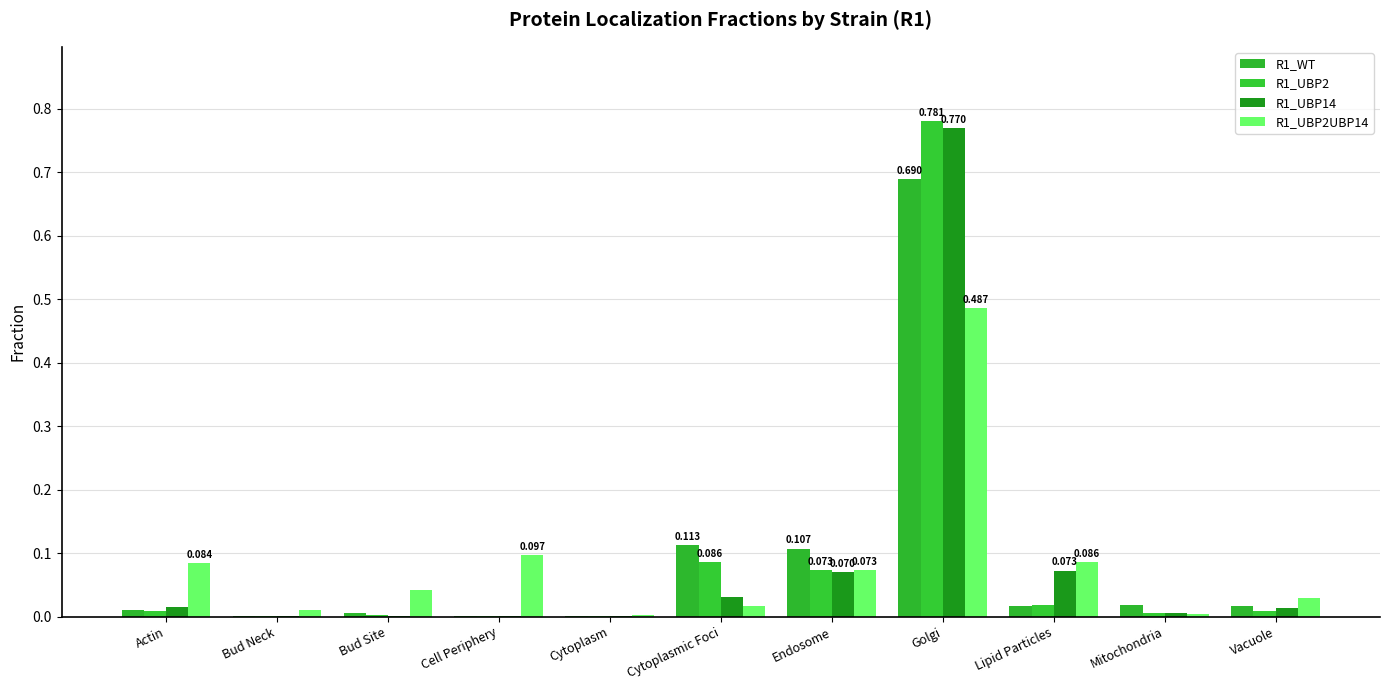

What is the maximum value for R1_WT?

0.7